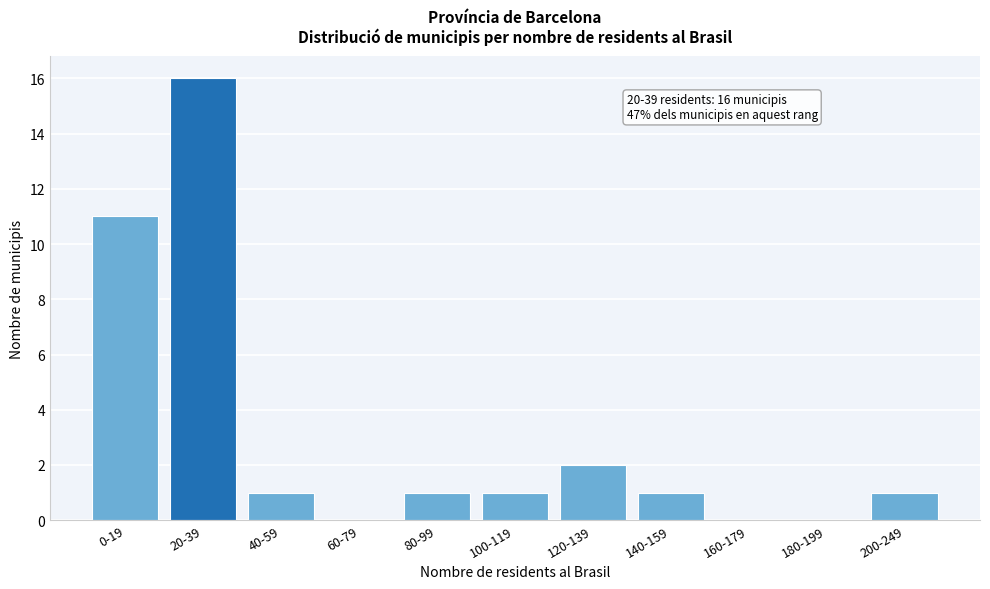

Reading left to right, what are all the values shown in this chart?

0-19=11	20-39=16	40-59=1	60-79=0	80-99=1	100-119=1	120-139=2	140-159=1	160-179=0	180-199=0	200-249=1